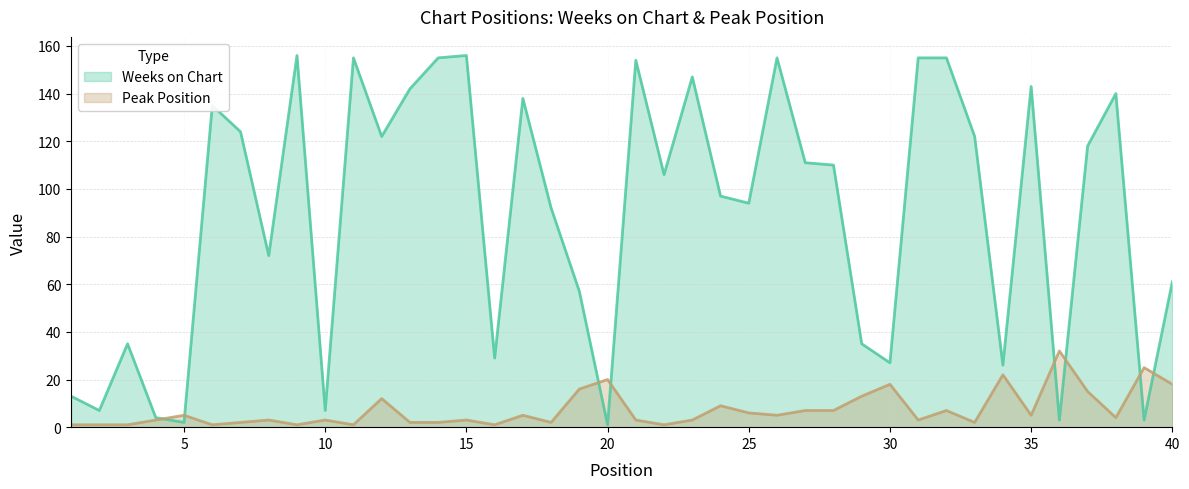

Reading right to left, transcribe all the data shown in this chart.

Weeks on Chart: 40=61	39=3	38=140	37=118	36=3	35=143	34=26	33=122	32=155	31=155	30=27	29=35	28=110	27=111	26=155	25=94	24=97	23=147	22=106	21=154	20=1	19=57	18=92	17=138	16=29	15=156	14=155	13=142	12=122	11=155	10=7	9=156	8=72	7=124	6=135	5=2	4=4	3=35	2=7	1=13
Peak Position: 40=18	39=25	38=4	37=15	36=32	35=5	34=22	33=2	32=7	31=3	30=18	29=13	28=7	27=7	26=5	25=6	24=9	23=3	22=1	21=3	20=20	19=16	18=2	17=5	16=1	15=3	14=2	13=2	12=12	11=1	10=3	9=1	8=3	7=2	6=1	5=5	4=3	3=1	2=1	1=1